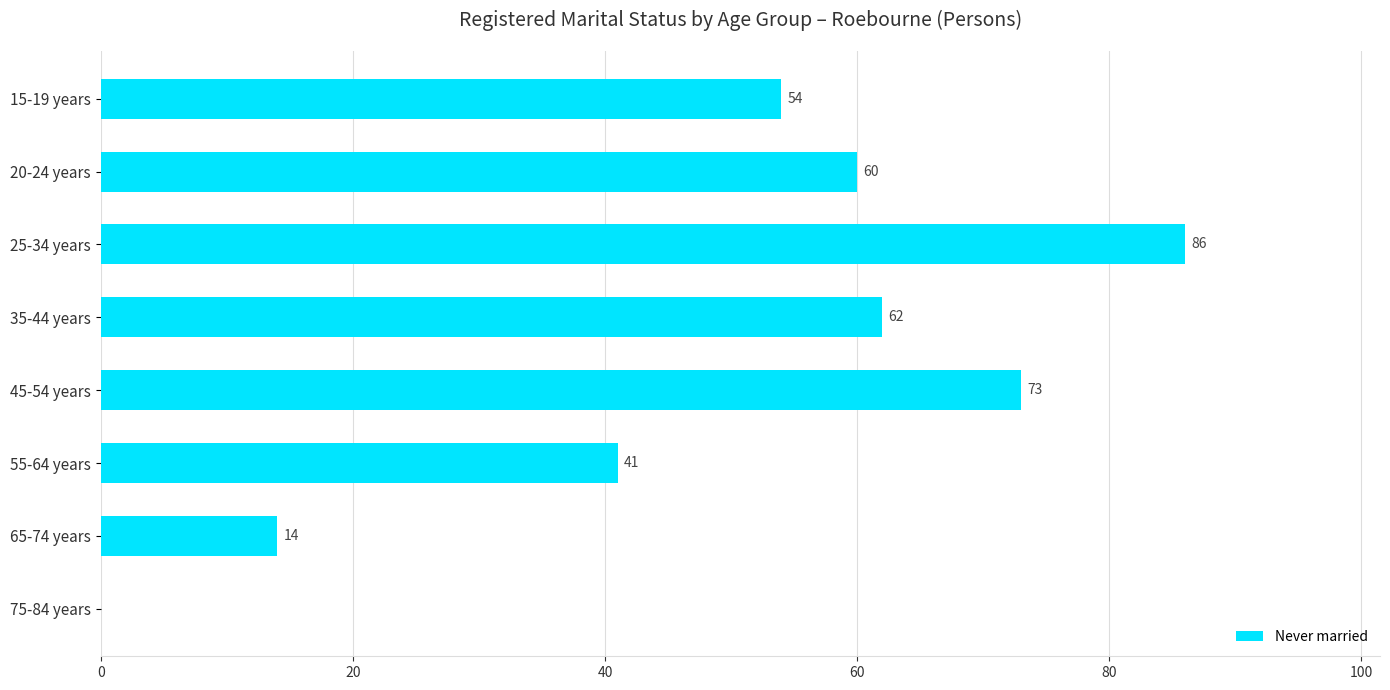

Is it true that the value at 25-34 years is 19?

False